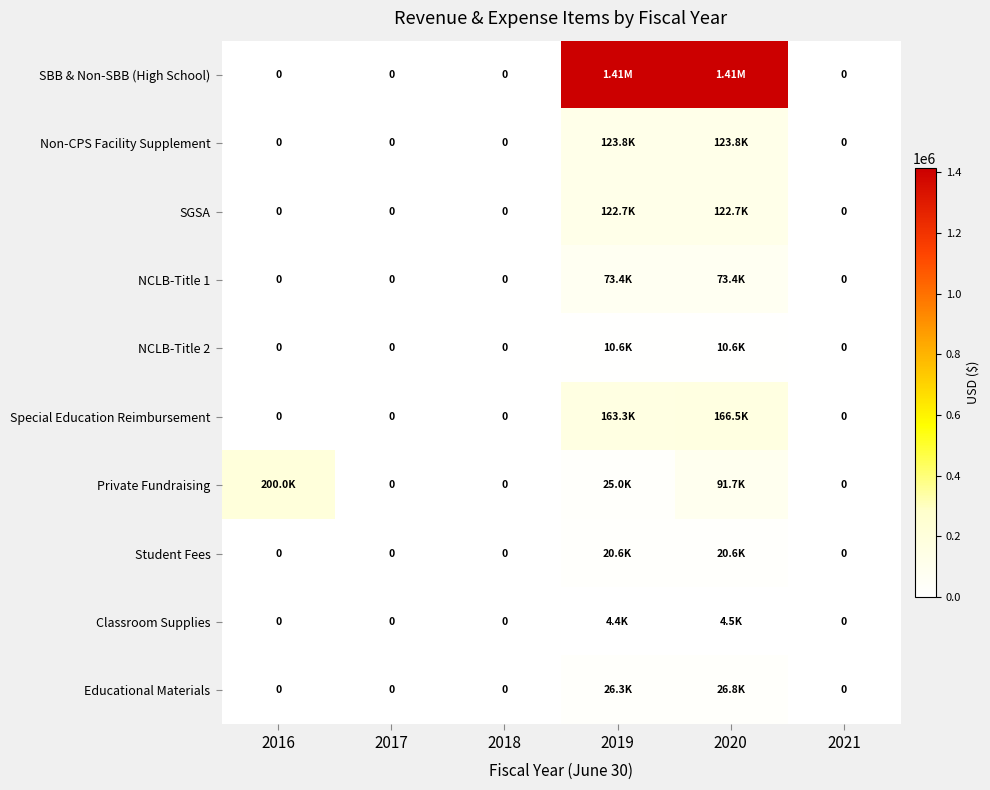

At 2016, list the series in order from smallest to largest.

SBB & Non-SBB (High School), Non-CPS Facility Supplement, SGSA, NCLB-Title 1, NCLB-Title 2, Special Education Reimbursement, Student Fees, Classroom Supplies, Educational Materials, Private Fundraising